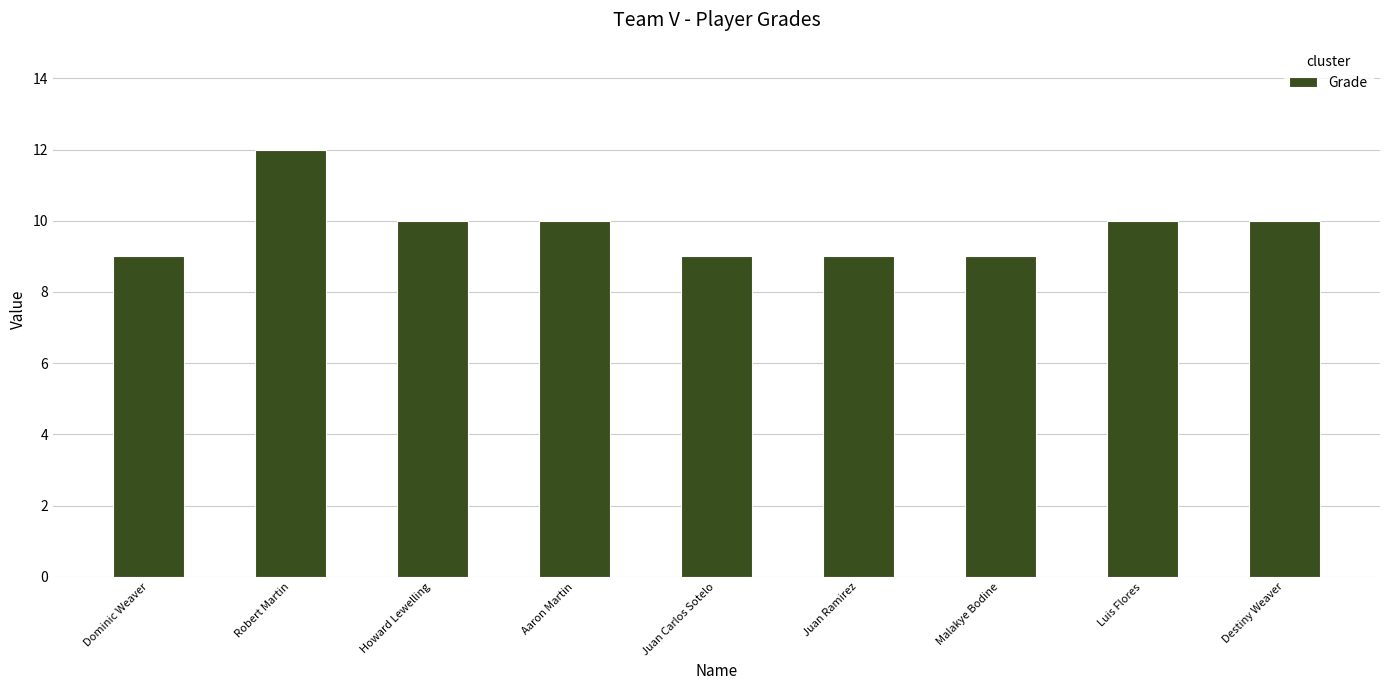

What is the approximate value at Aaron Martin?

10